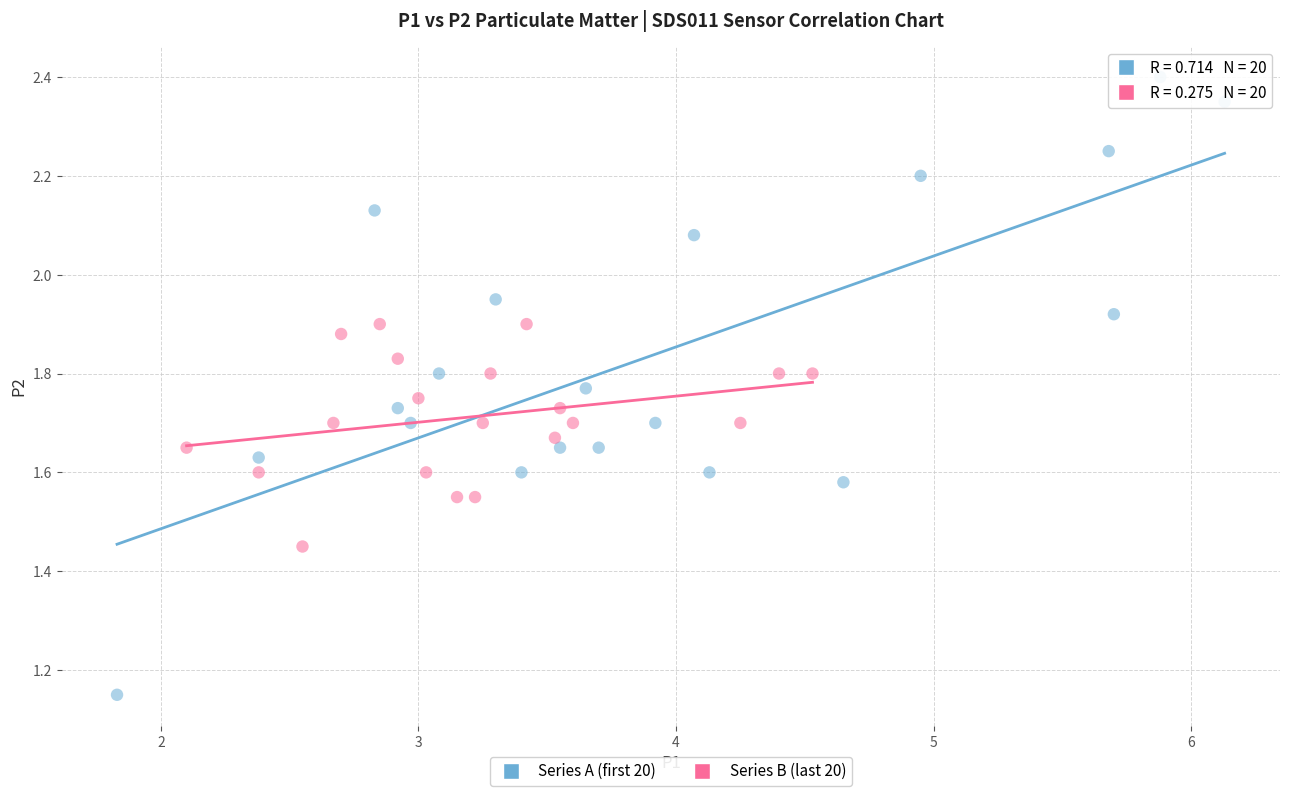

Which series has the largest Y range (max minus min)?

Series A (first 20)